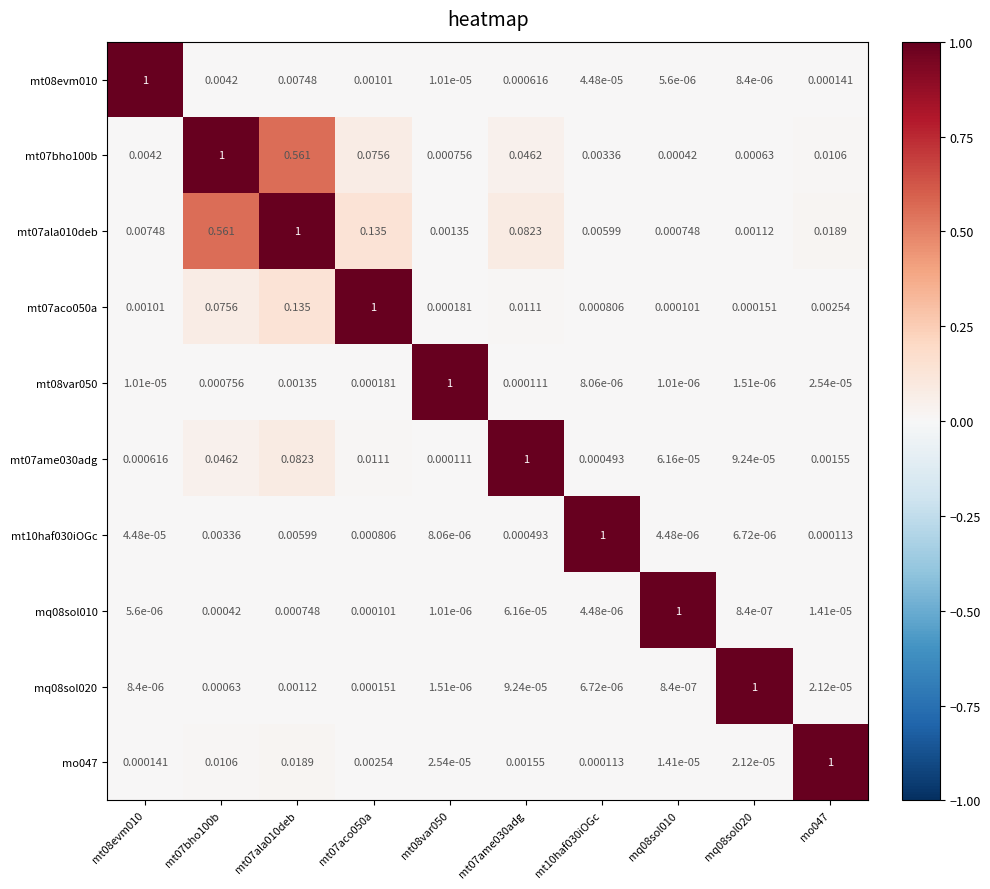

At which category is the sum across all series the highest?

mt07ala010deb